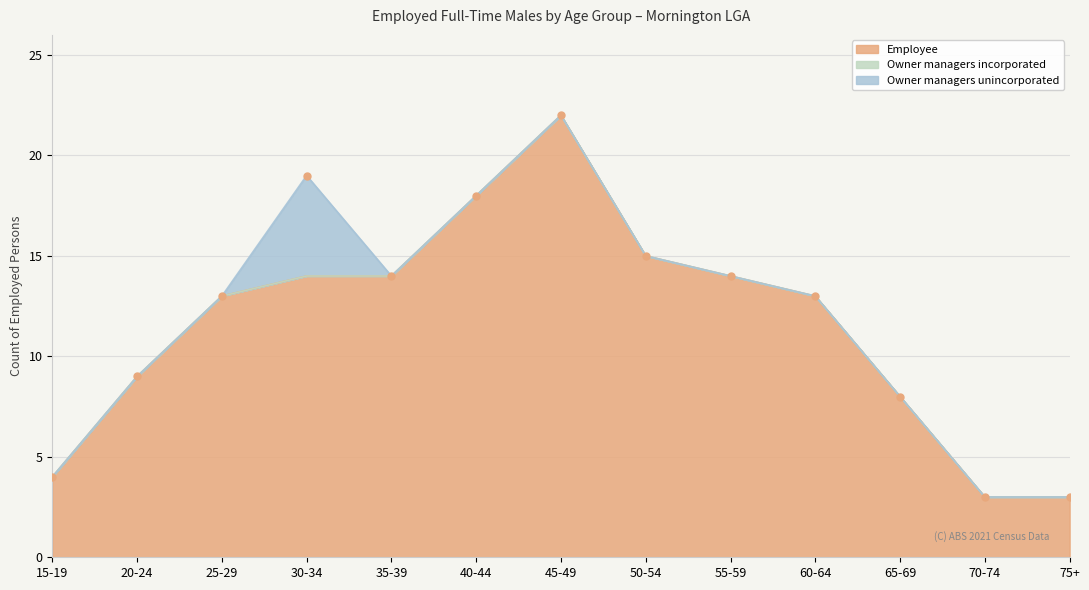

How many lines are shown in the chart?

3